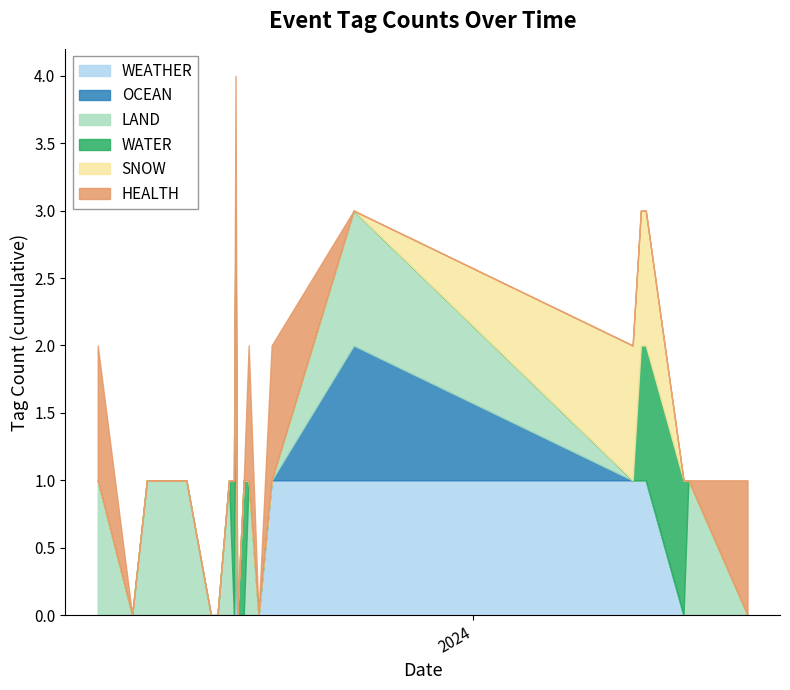

At which category does LAND reach its first local valley?

2023-08-08